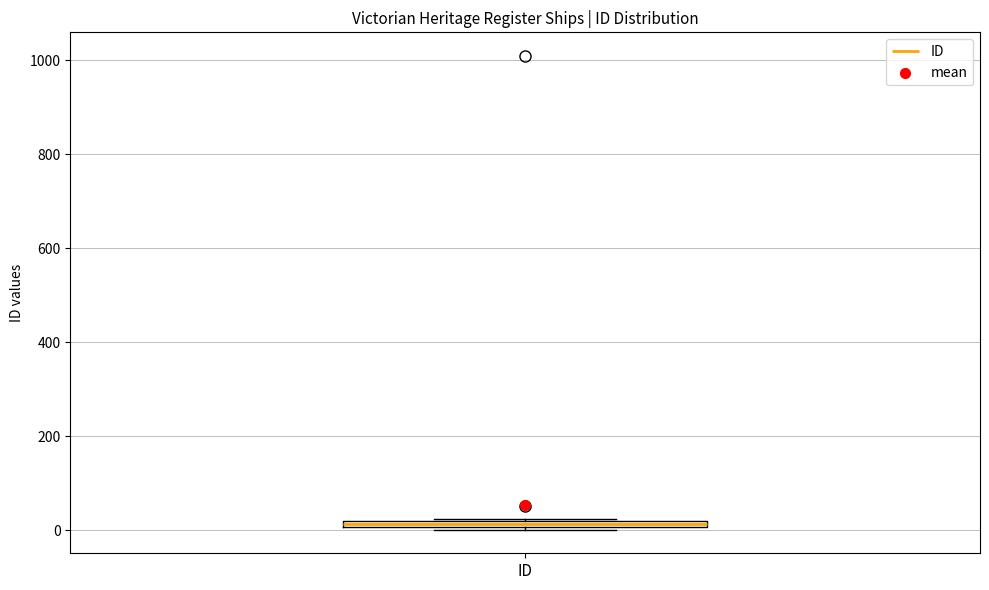

Where is the lower edge of the box for ID on the y-axis? The values are not printed on the chart, so give them approximately, as read against the axis.

0